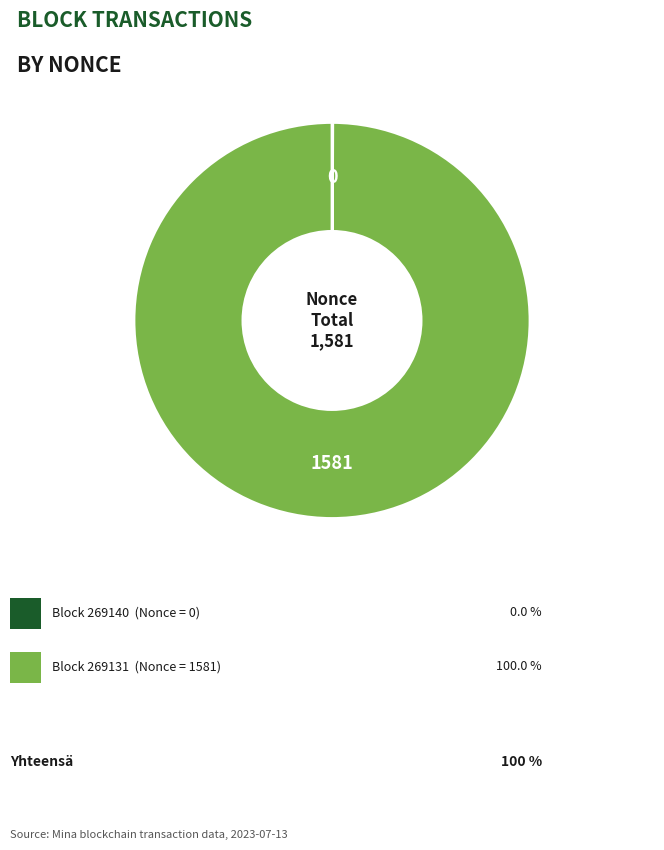

Does any single category account for the majority?

Yes